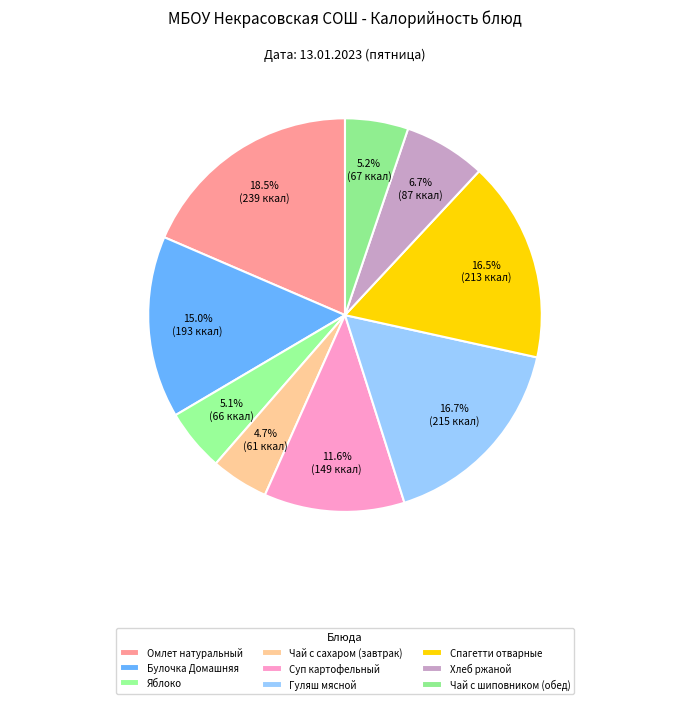

What is the ratio of the value at Чай с сахаром (завтрак) to the value at Суп картофельный?

0.4